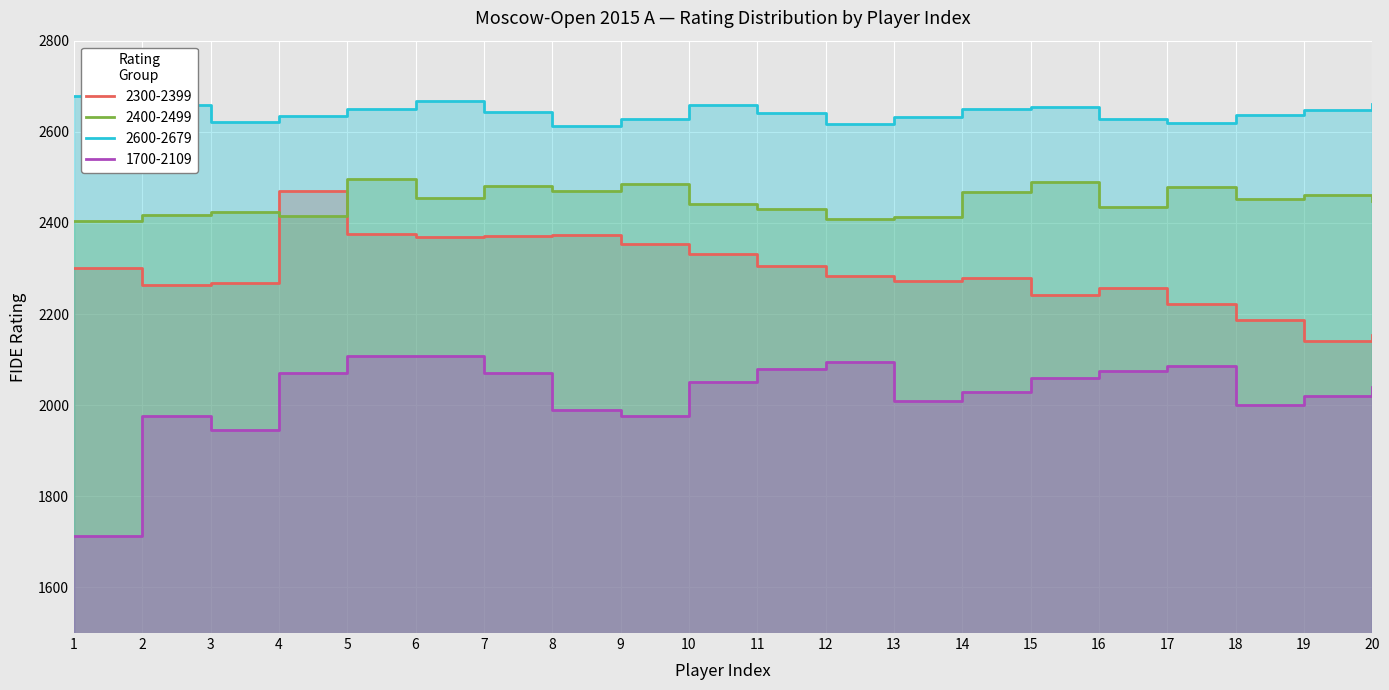

True or false: 2400-2499 and 2600-2679 intersect in this chart.

False